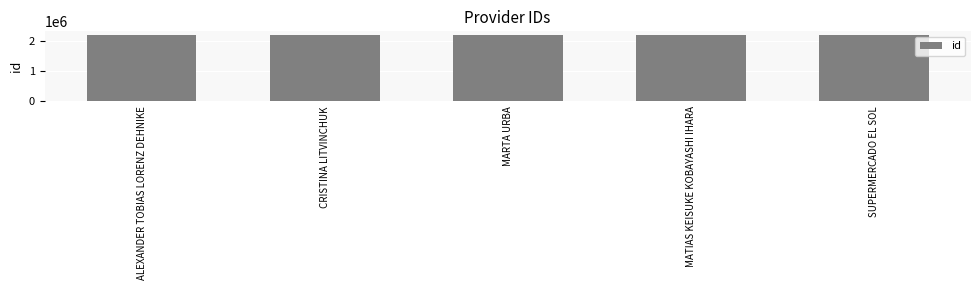

Where does the data first go above 2208787?

ALEXANDER TOBIAS LORENZ DEHNIKE